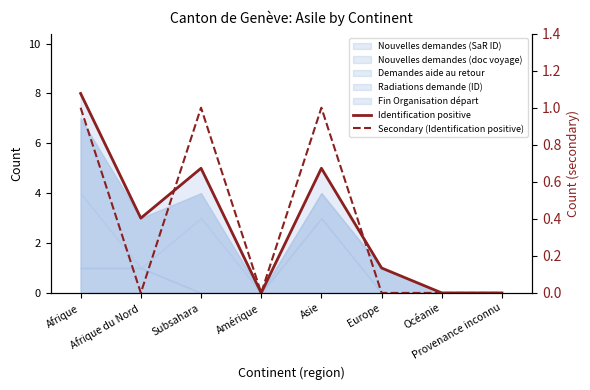

How many lines are shown in the chart?

2